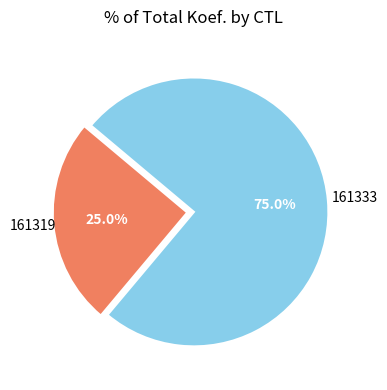

Between 161333 and 161319, which is larger?

161333